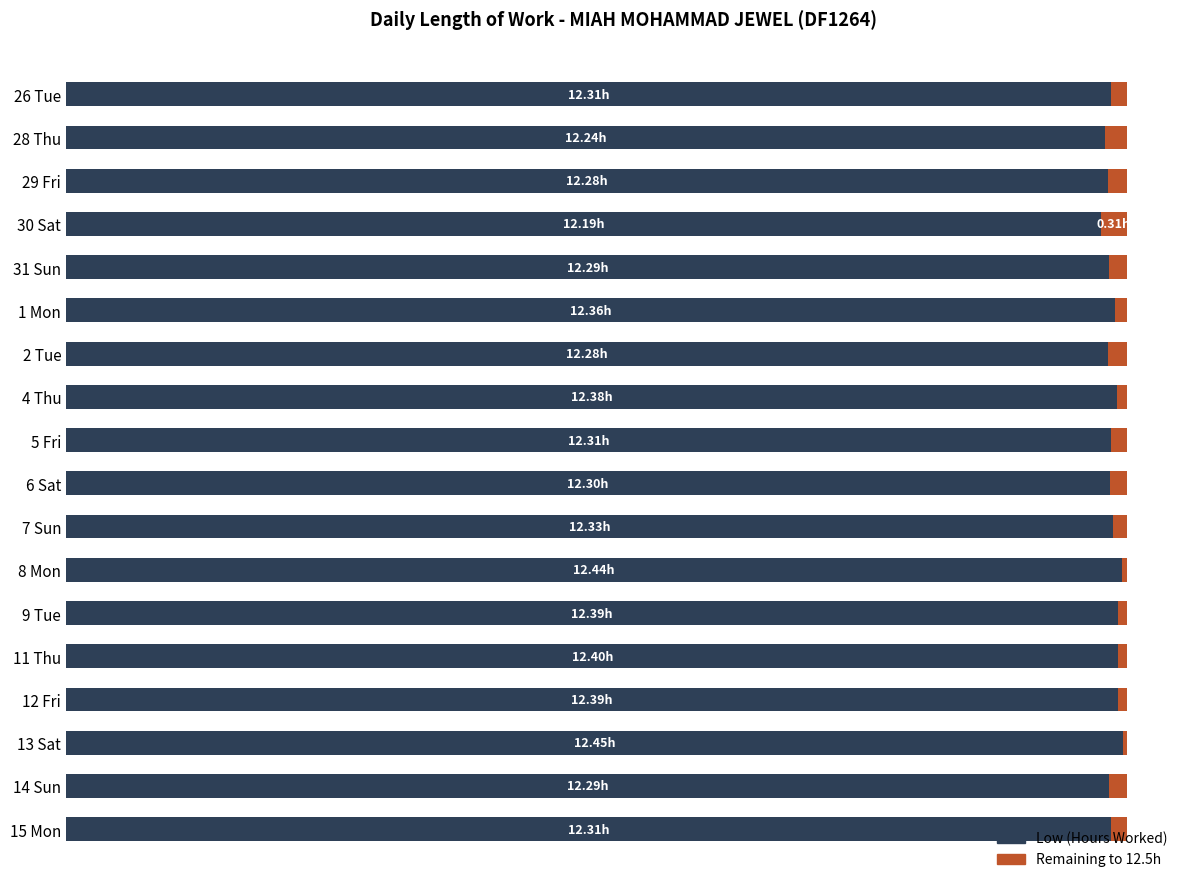

List the series in order of their peak value, highest first.

Low (Hours Worked), Remaining to 12.5h